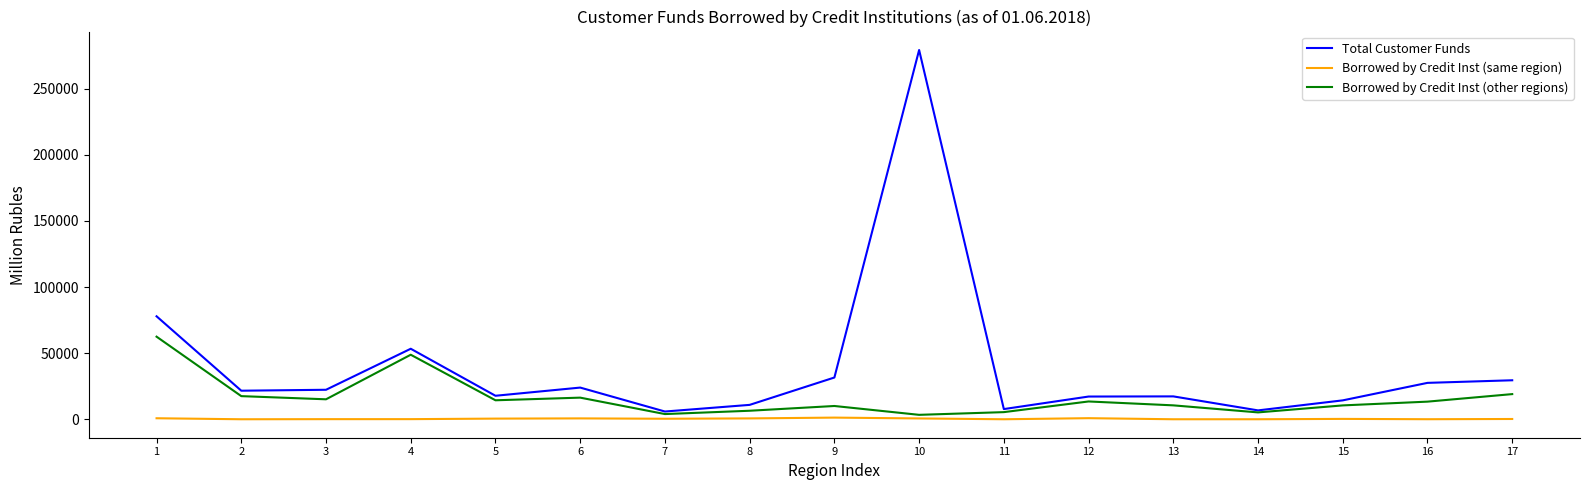

Is the value of Borrowed by Credit Inst (same region) at 5 greater than the value of Total Customer Funds at 14?

No